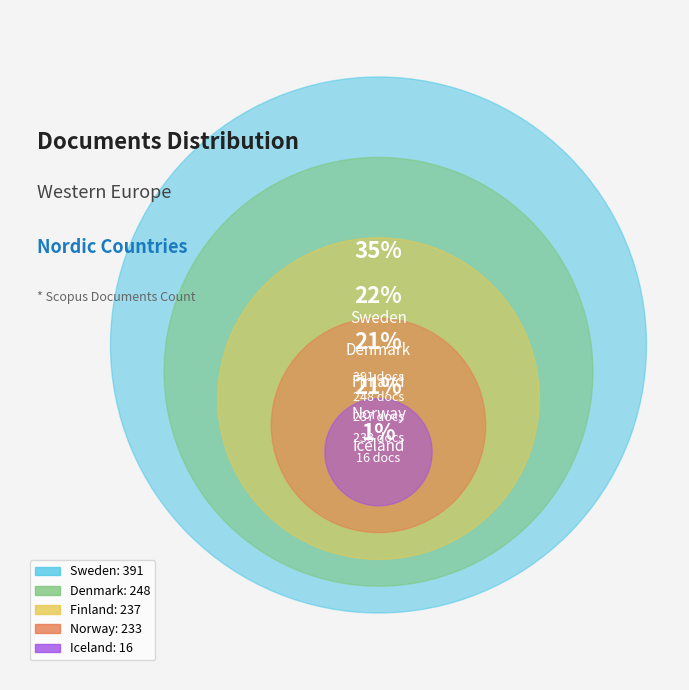

What percentage do Iceland and Finland together represent?

22.5%